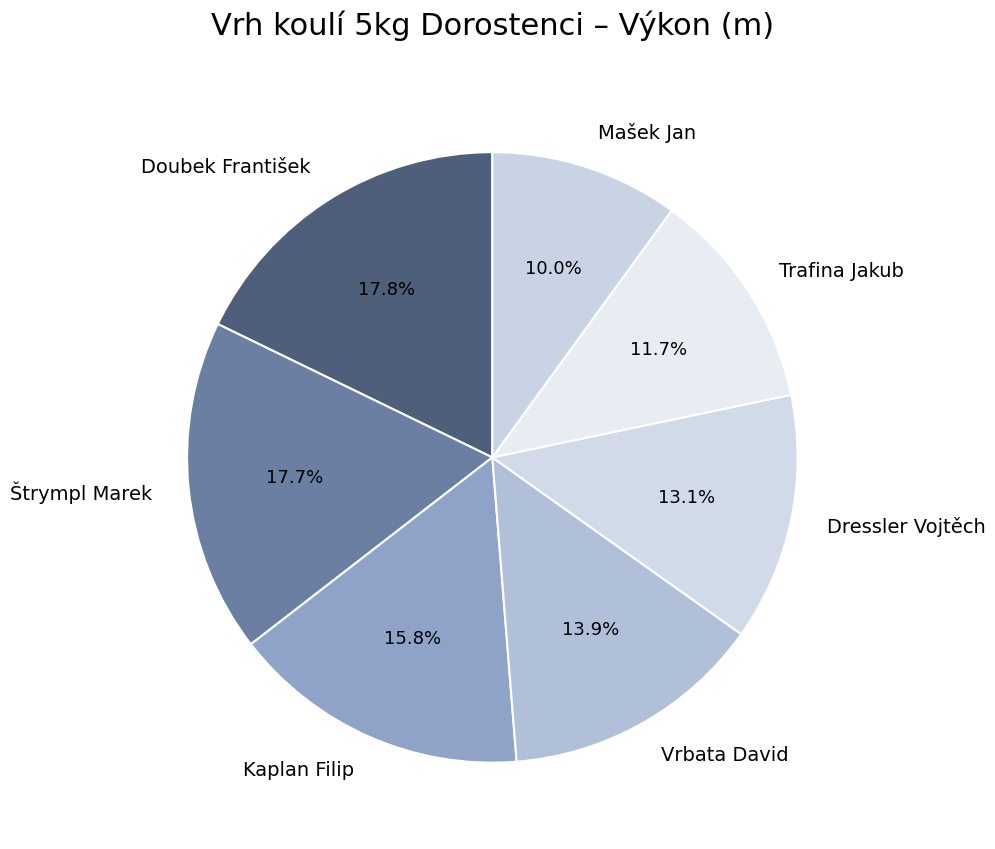

What percentage do Kaplan Filip and Doubek František together represent?

33.6%